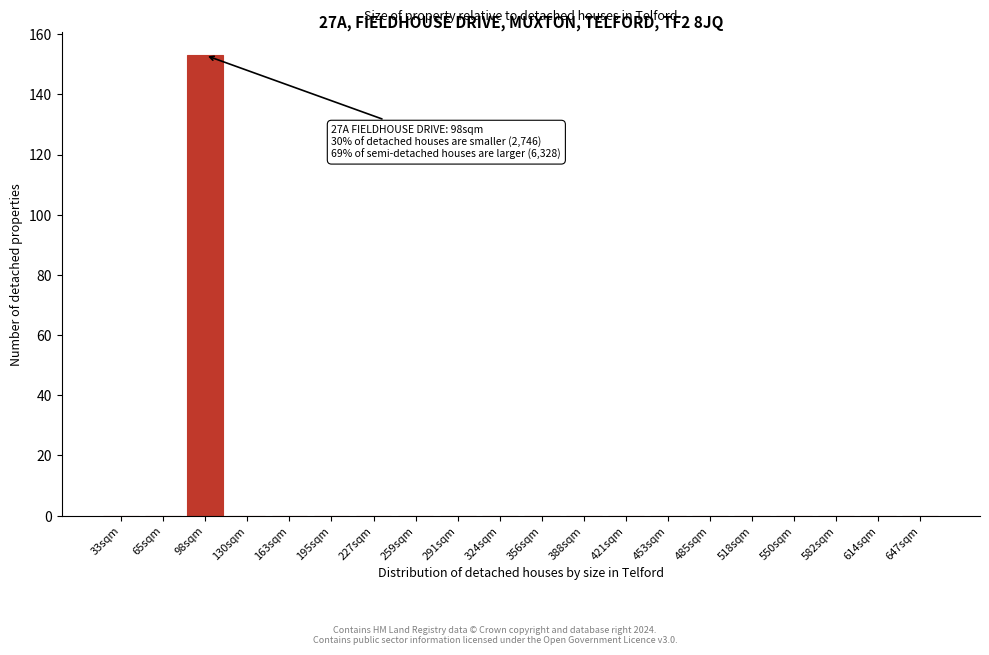

Reading left to right, what are all the values shown in this chart?

33sqm=0	65sqm=0	98sqm=153	130sqm=0	163sqm=0	195sqm=0	227sqm=0	259sqm=0	291sqm=0	324sqm=0	356sqm=0	388sqm=0	421sqm=0	453sqm=0	485sqm=0	518sqm=0	550sqm=0	582sqm=0	614sqm=0	647sqm=0